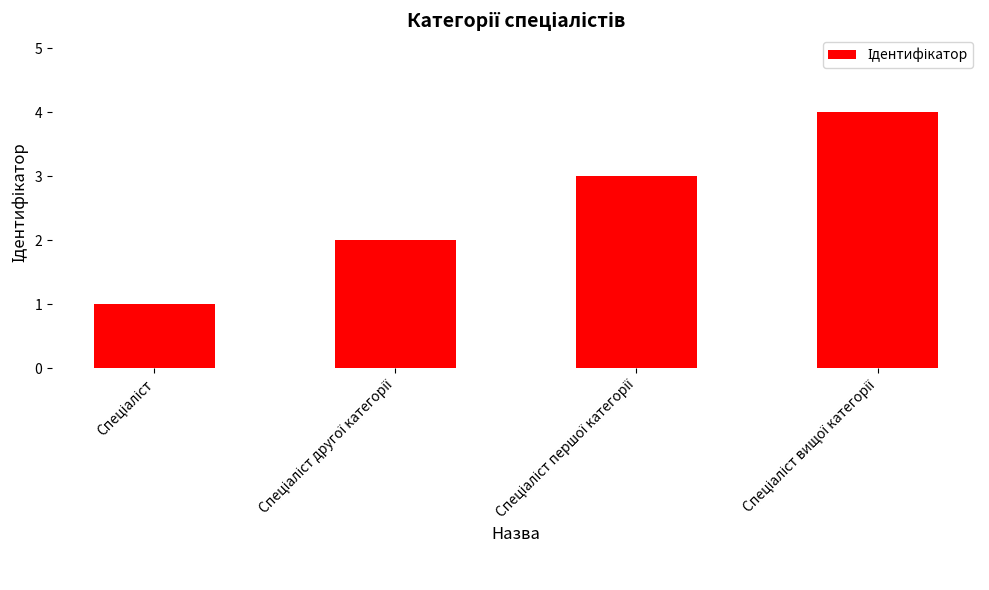

Count the values in the range 2 to 4.

3